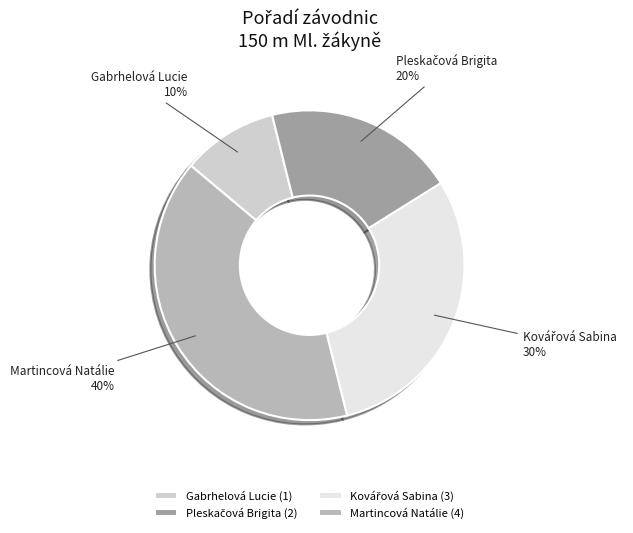

To the nearest percent, what is the combined percentage of Gabrhelová Lucie and Martincová Natálie?

50%